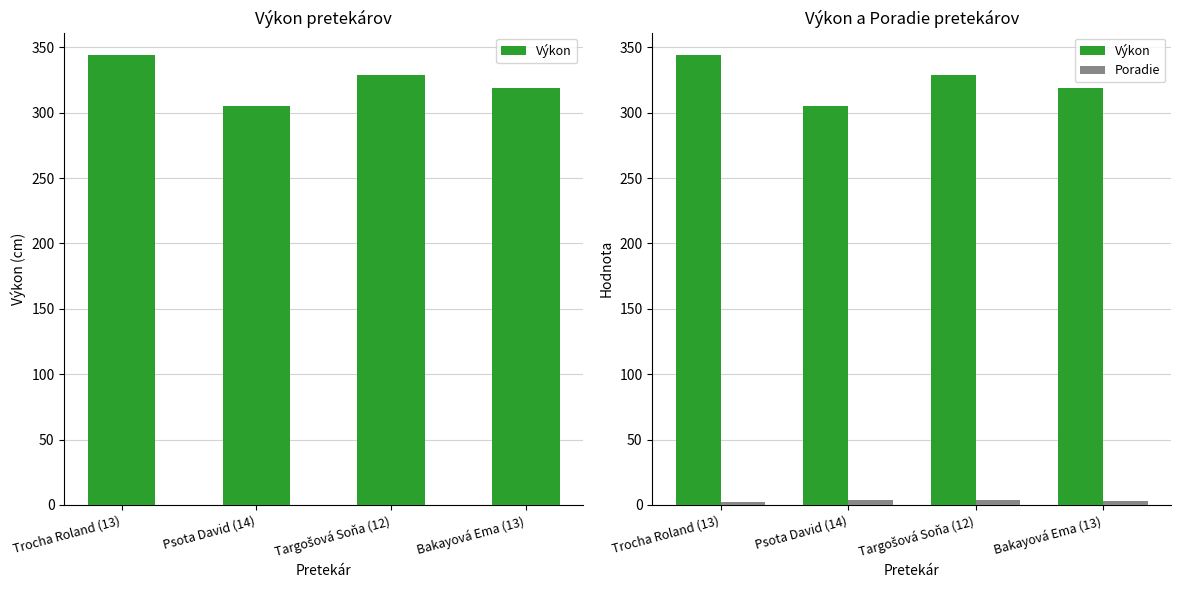

How many groups of bars are there?

4